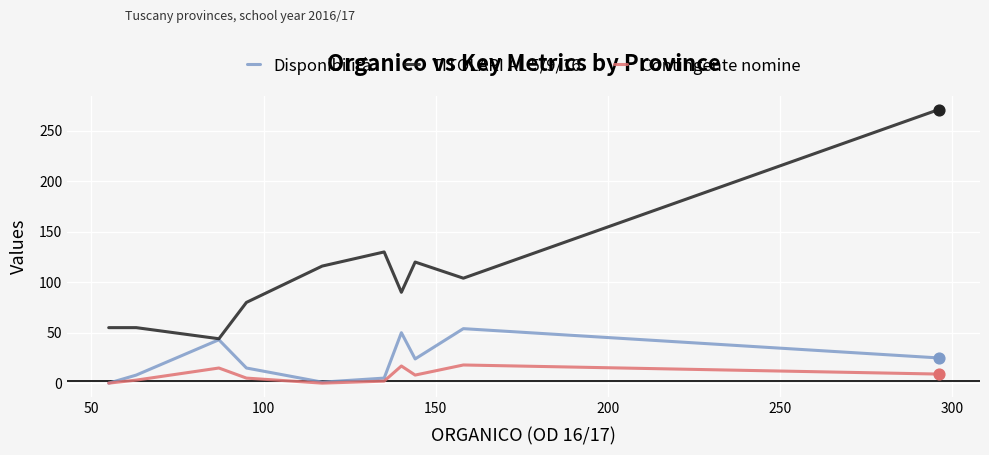

Which series has the largest total across all categories?

TITOLARI AL 5/9/16